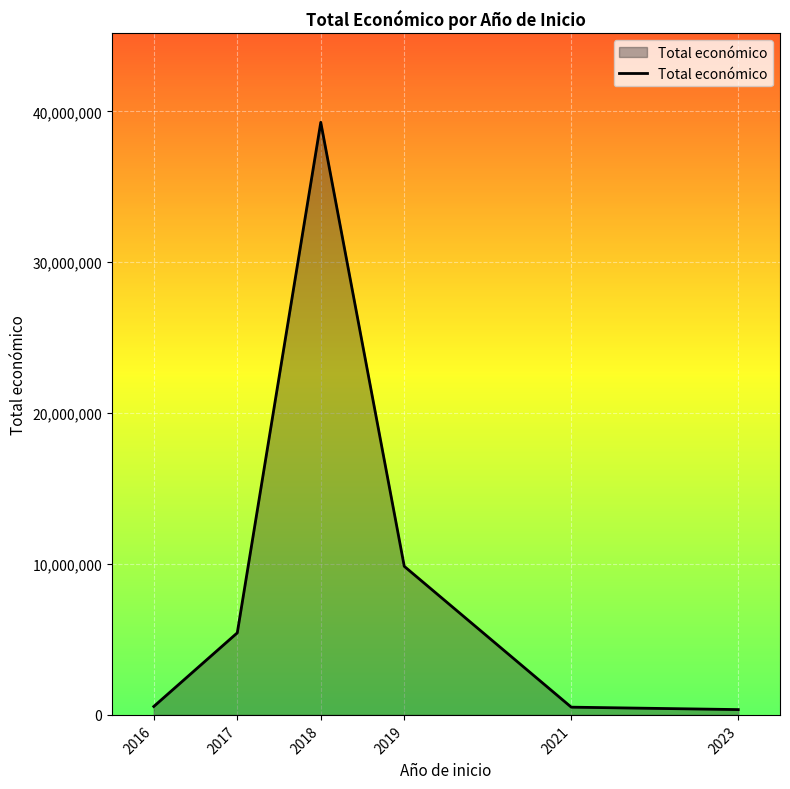

True or false: the data has more than 0 interior local peaks.

True